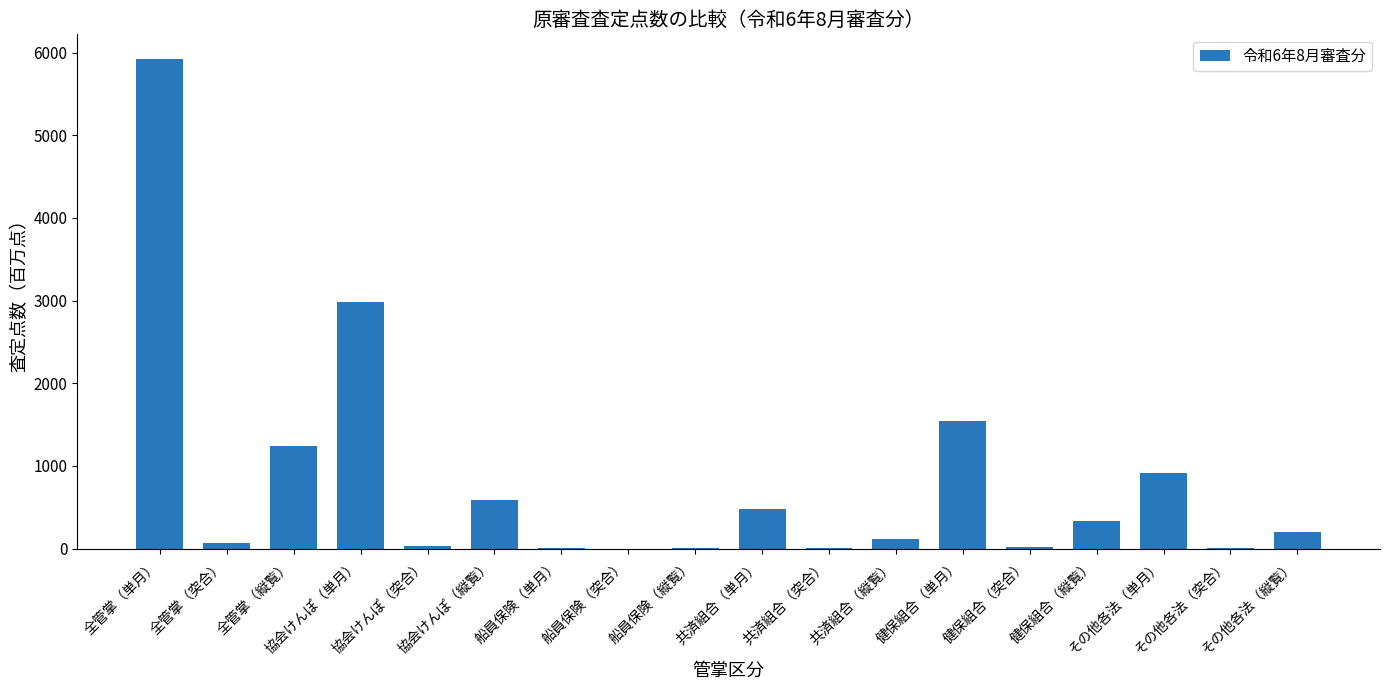

What is the sum of all values?

14456.6